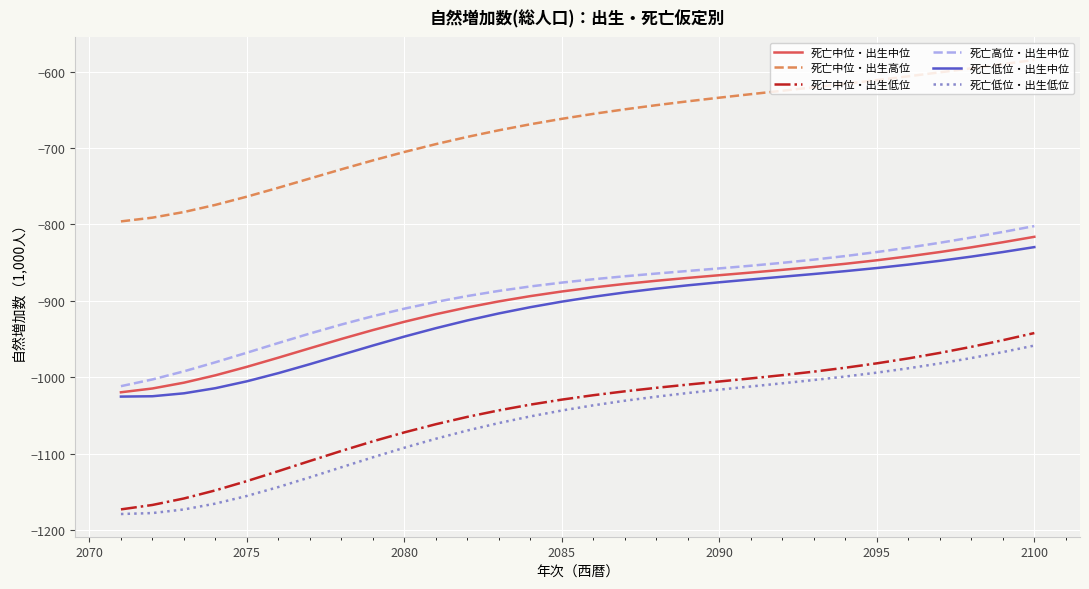

What is the minimum value shown in the chart?

-1179.1